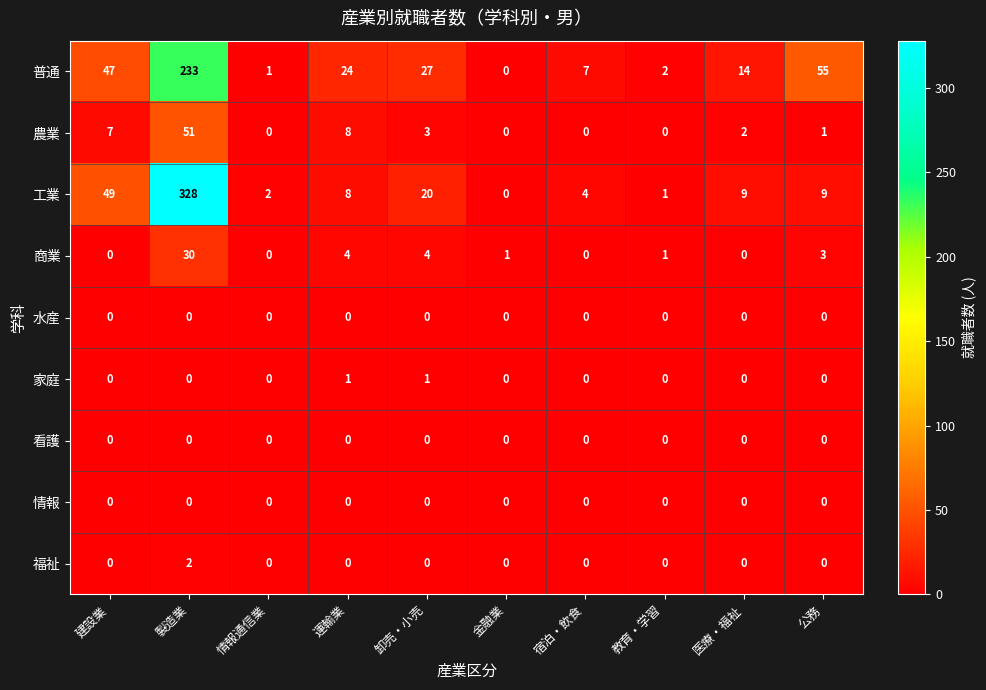

How many distinct data groups are displayed?

9